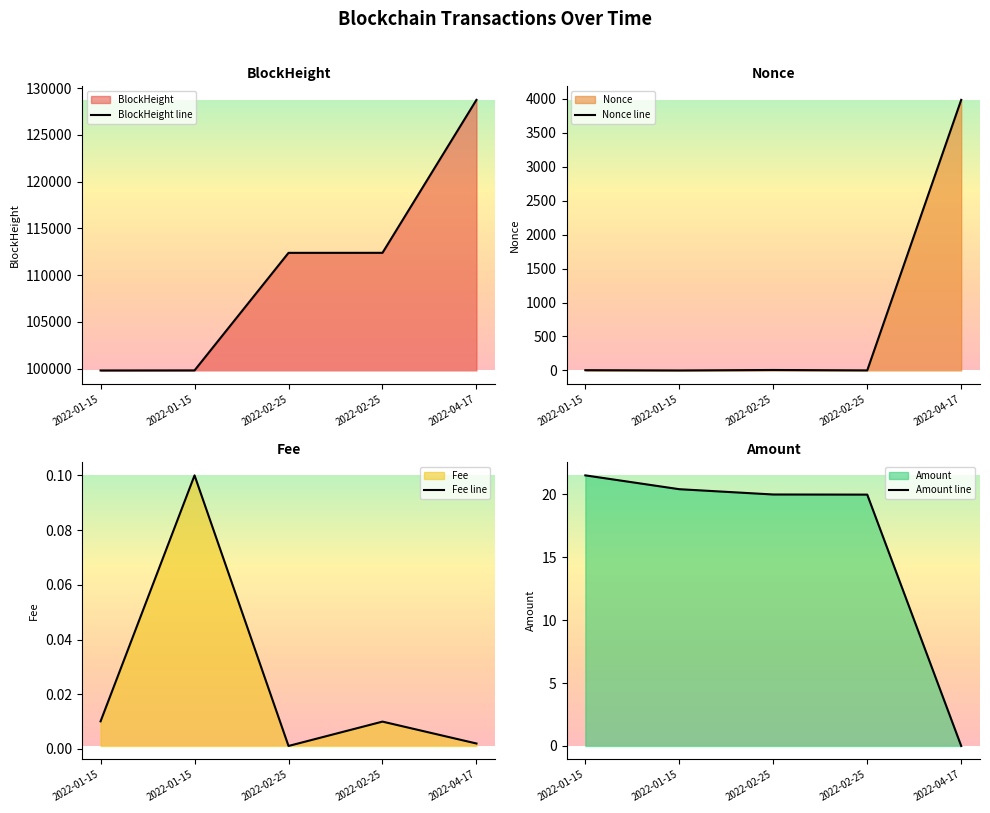

What is the total value across all series at 2022-02-25?

112405.0